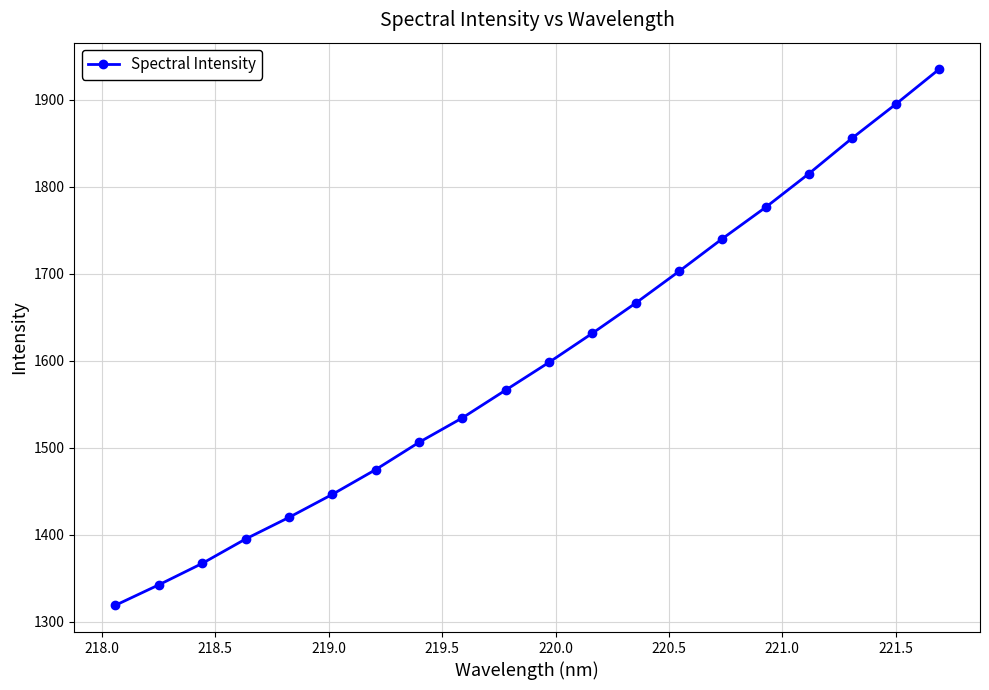

What is the minimum value shown in the chart?

1319.2